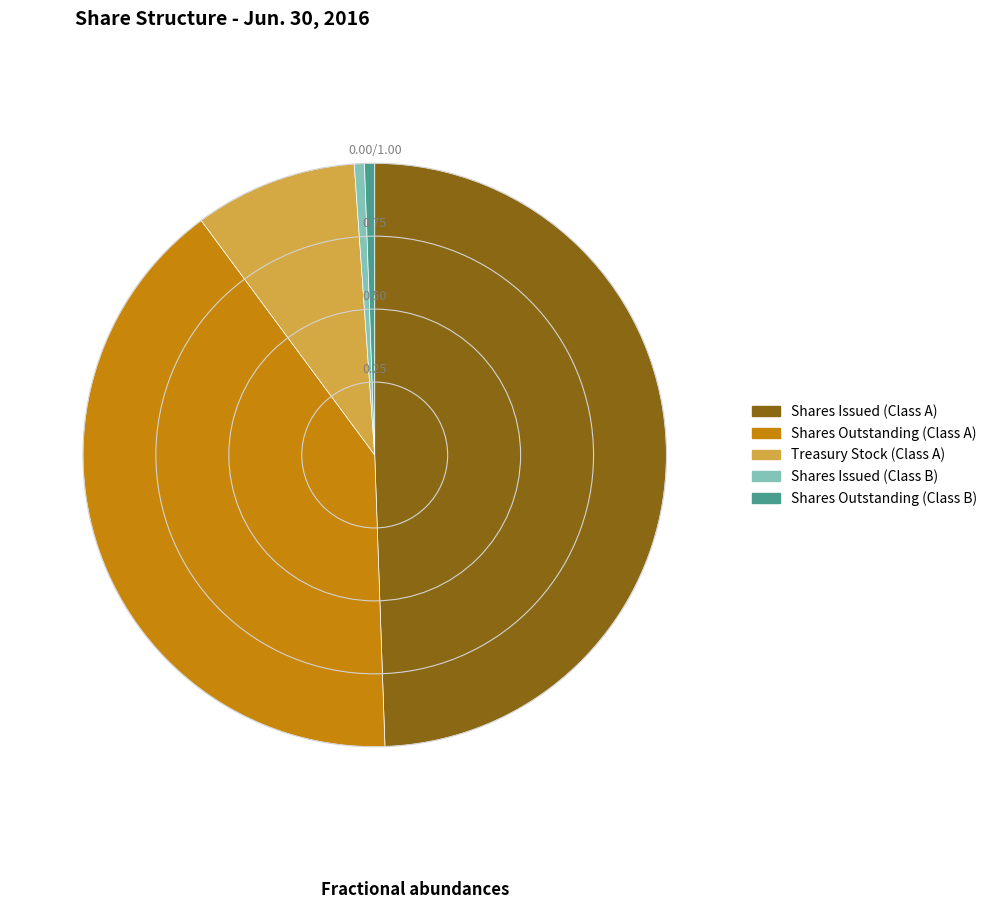

Is there any slice that represents more than half of the pie?

No